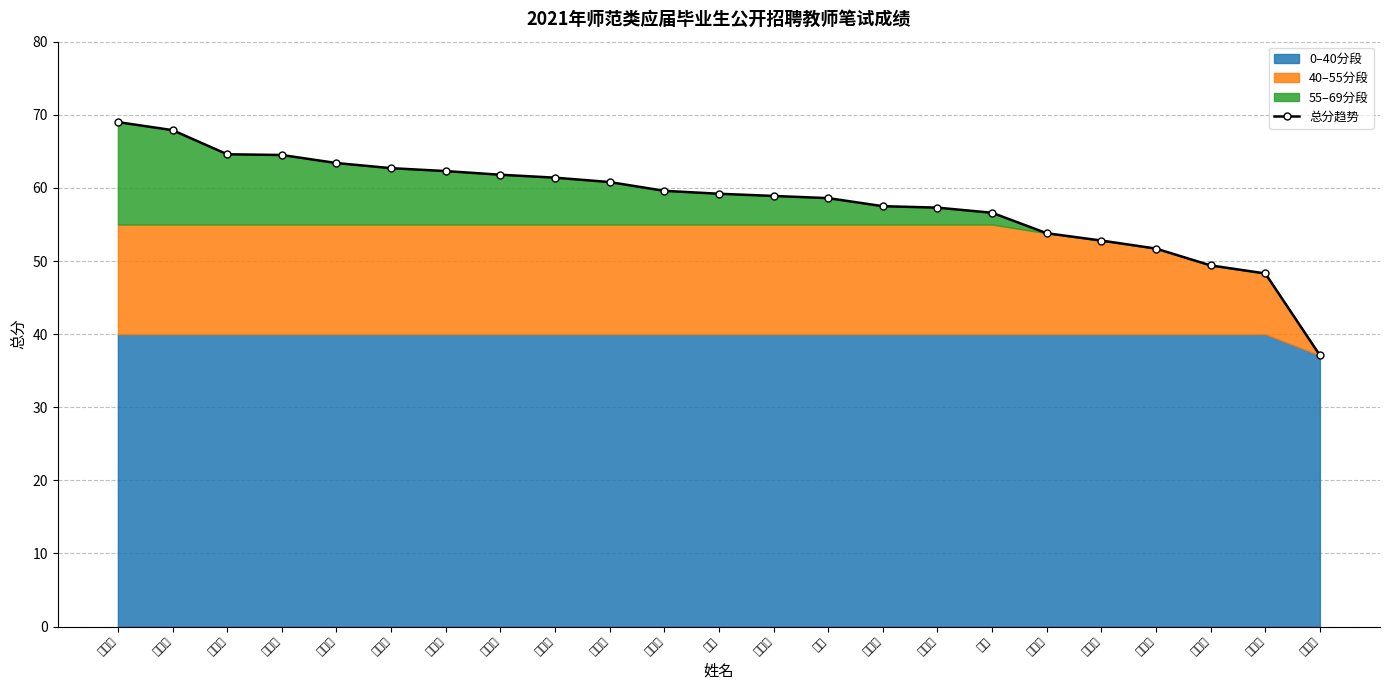

What is the label of the 1st point from the left?

蔡萌芹